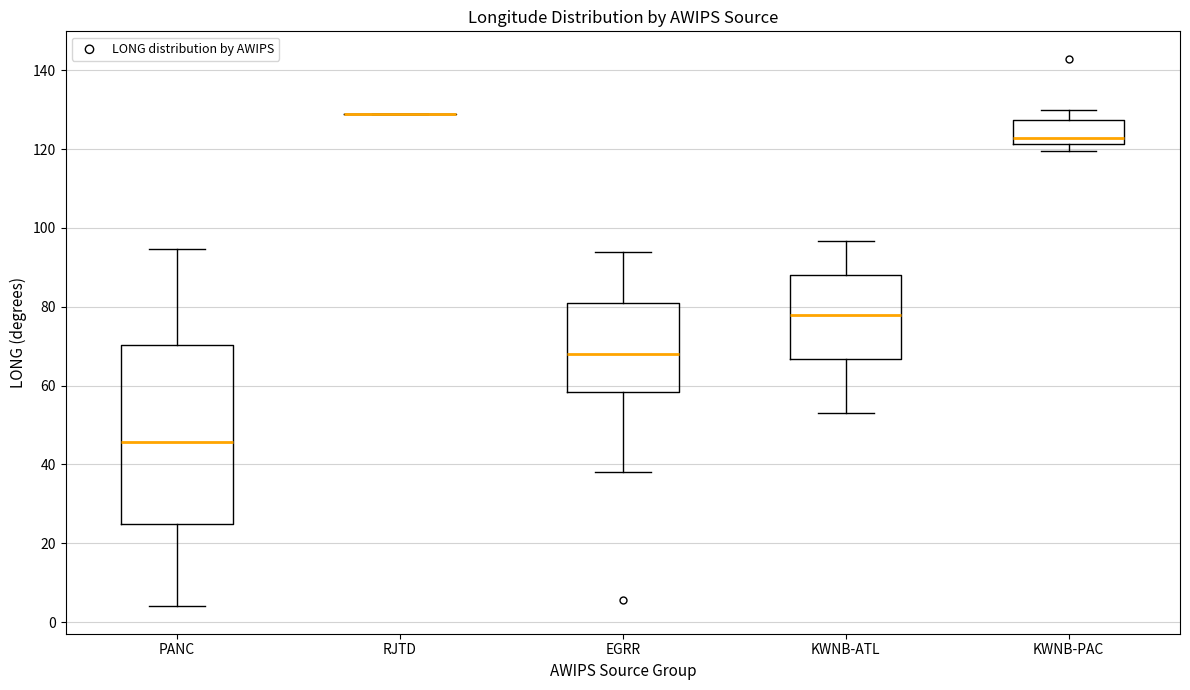

Which box is the tallest, from its lower edge to its upper edge?

PANC